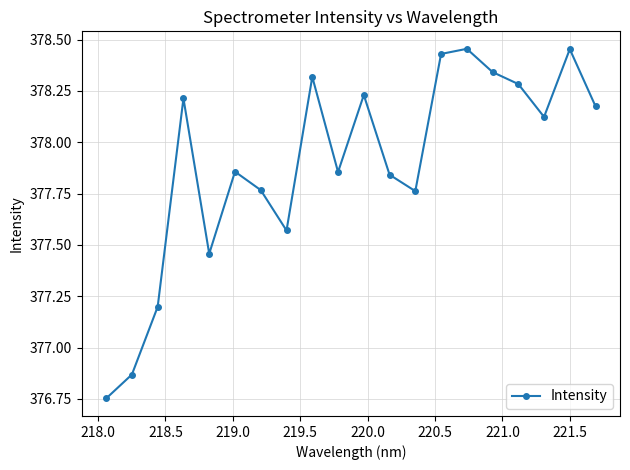

How many lines are shown in the chart?

1